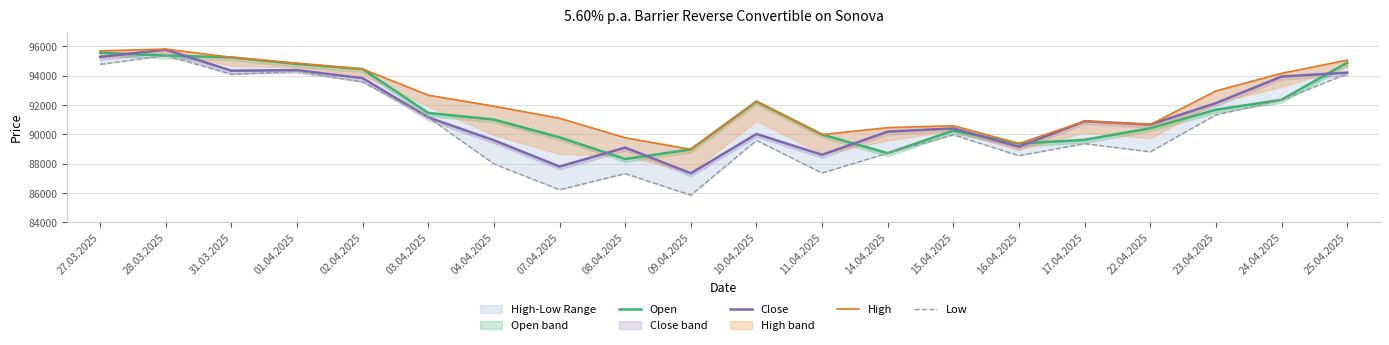

What is the maximum value for Close?

95770